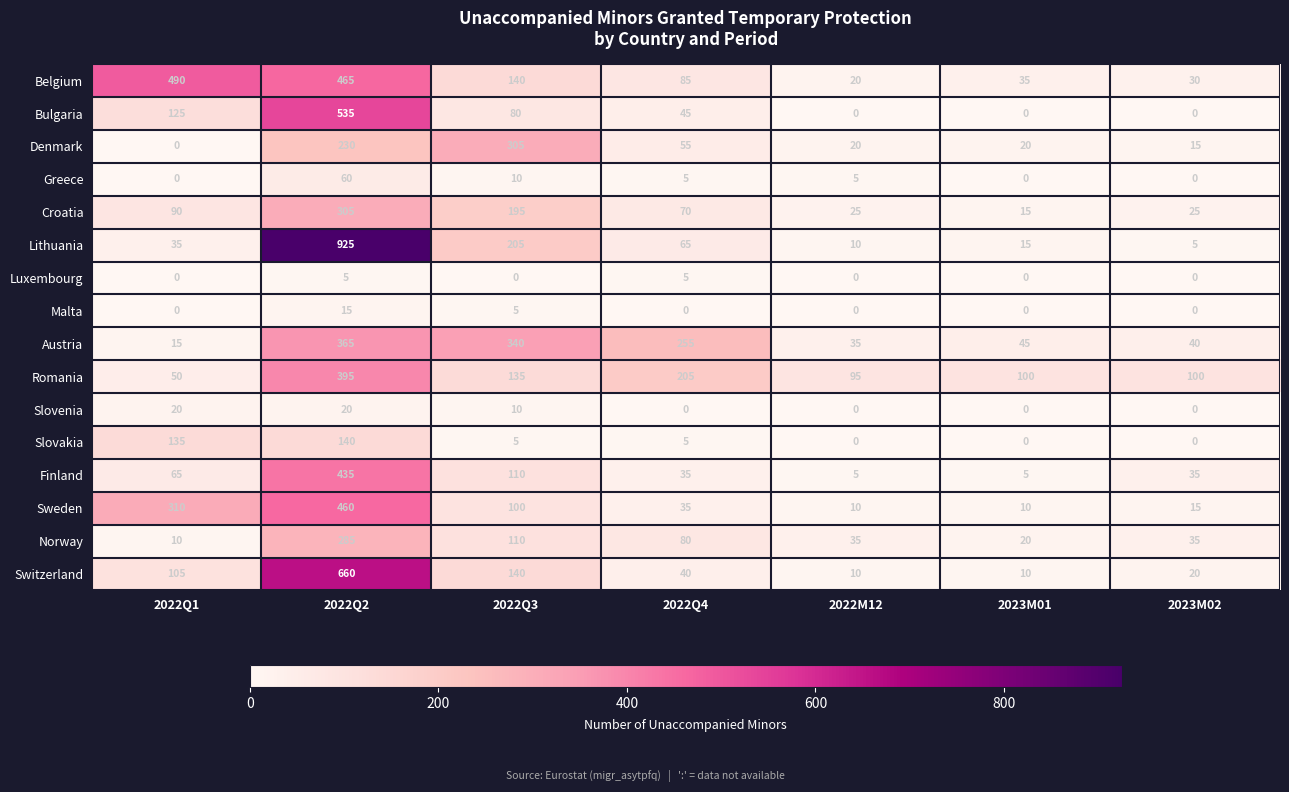

What is the difference between the highest and lowest values at 2022Q4?

255